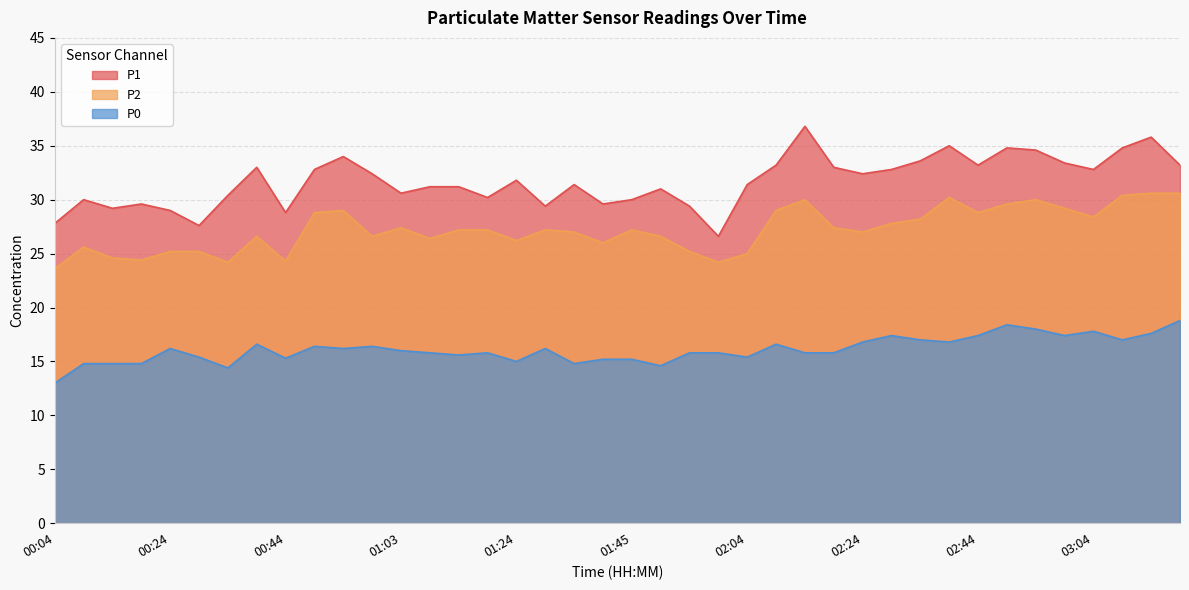

In P0, how many points are lower than both neighbors (excluding endpoints)?

11